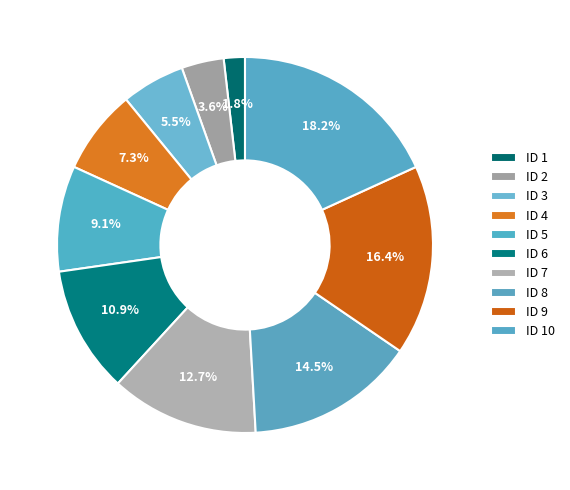

What is the change in value from ID 2 to ID 6?

+4